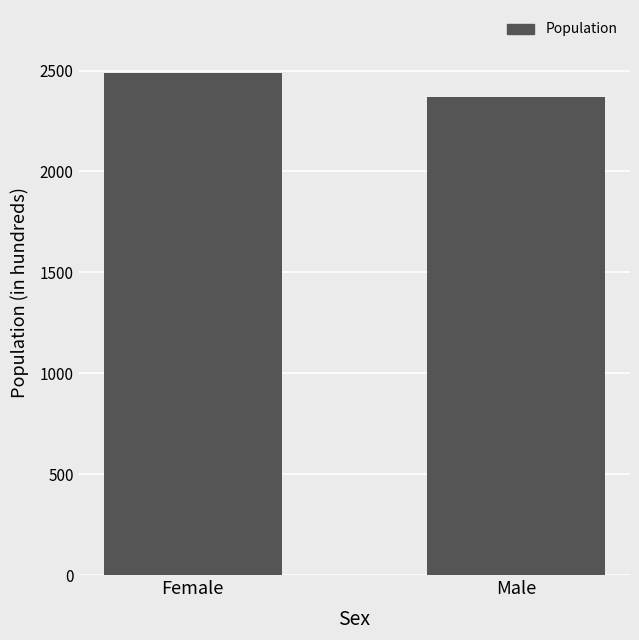

What is the ratio of the value at Male to the value at Female?

1.0